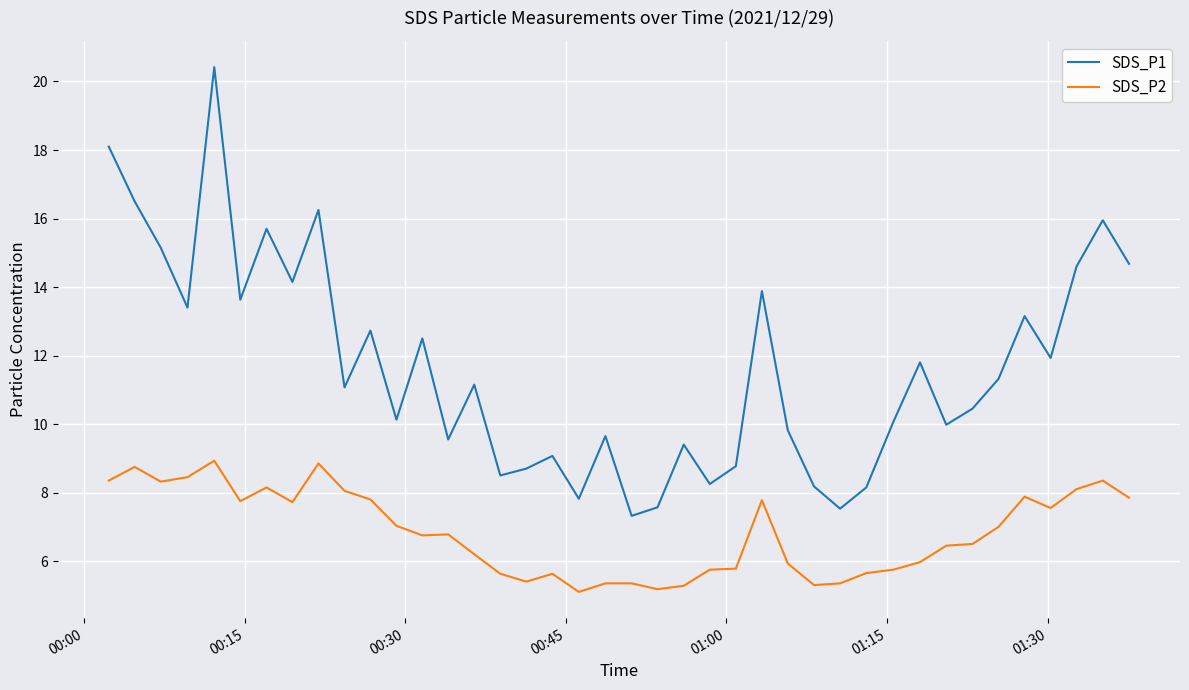

List the series in order of their overall mean, lowest first.

SDS_P2, SDS_P1